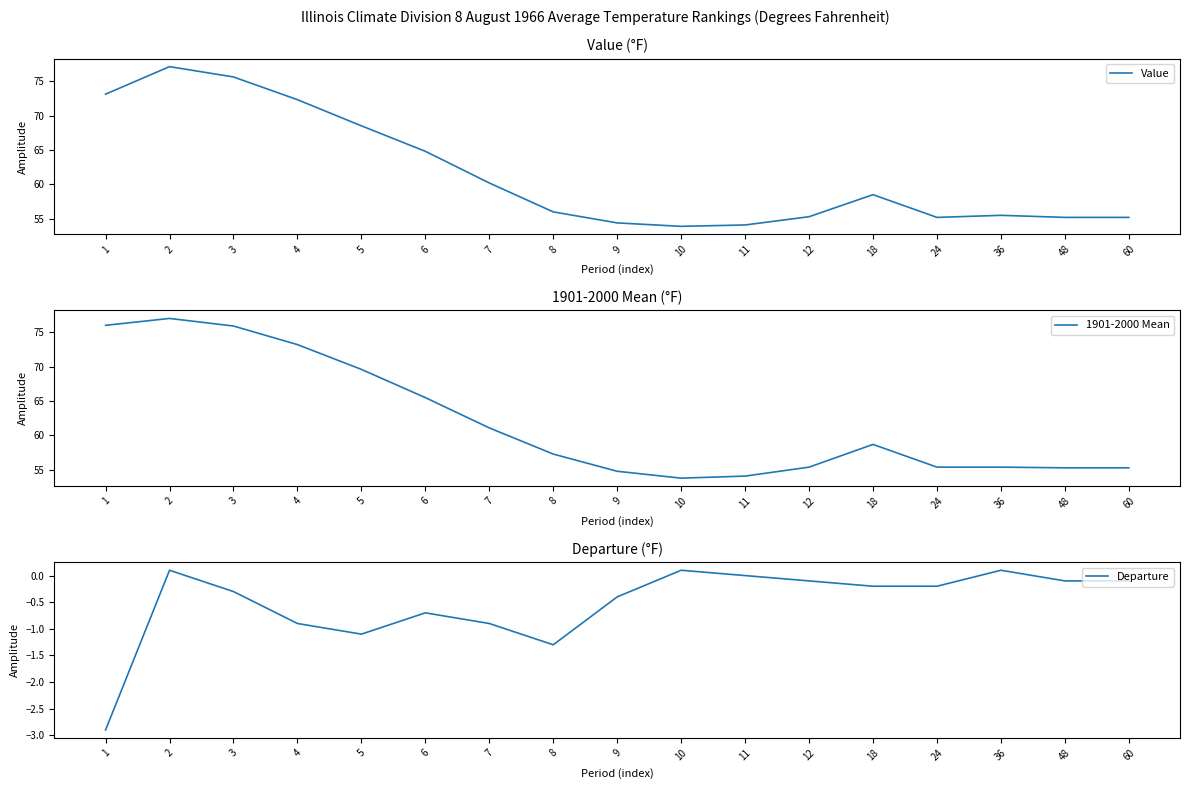

The 1901-2000 Mean series shows 54.8 at 9. True or false?

True